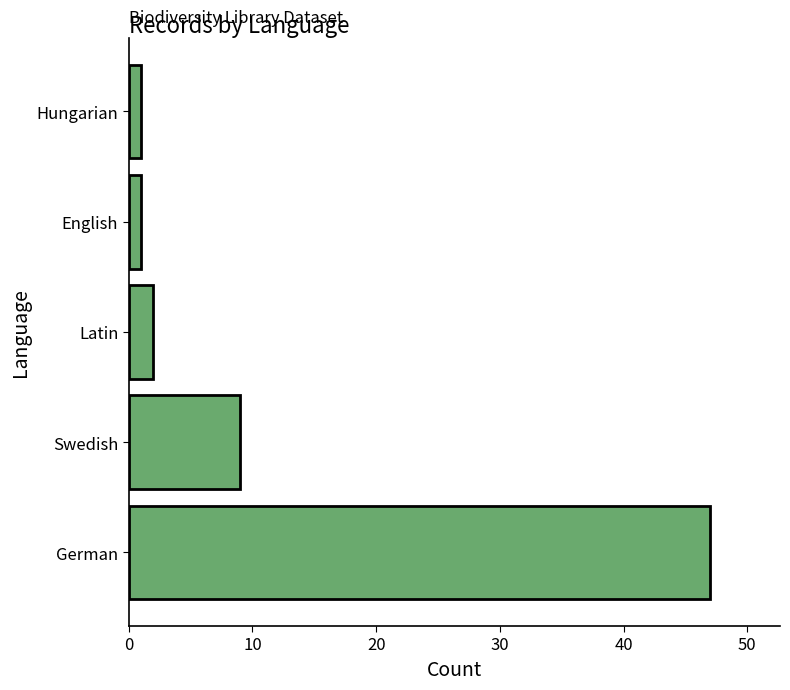

Are the bars grouped side by side (vs. stacked)?

No